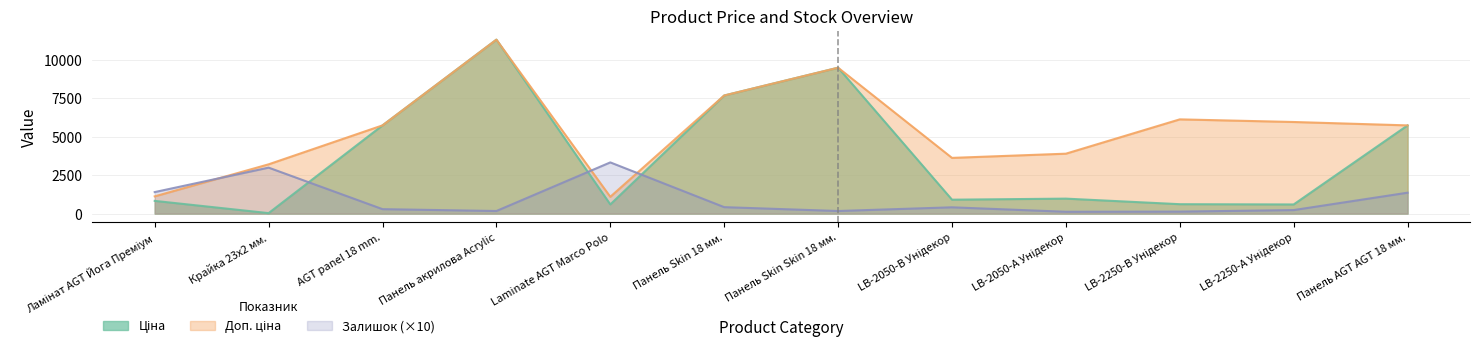

Where does the Залишок series first go above 410?

Ламінат AGT Йога Преміум